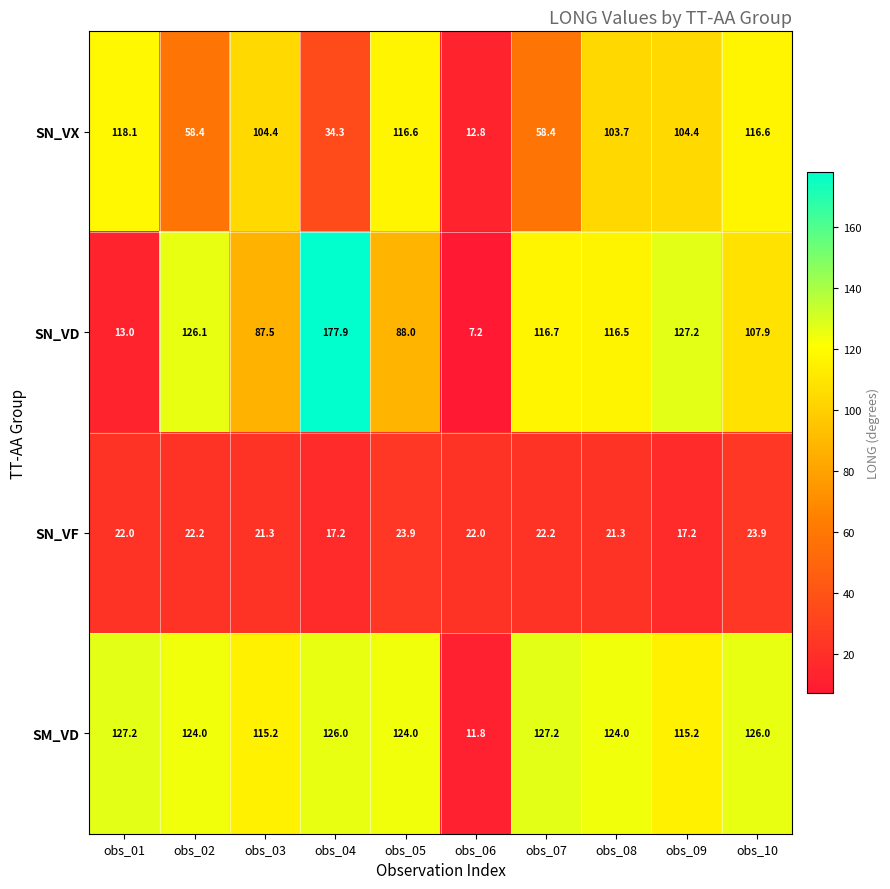

What is the greatest value displayed?

177.9